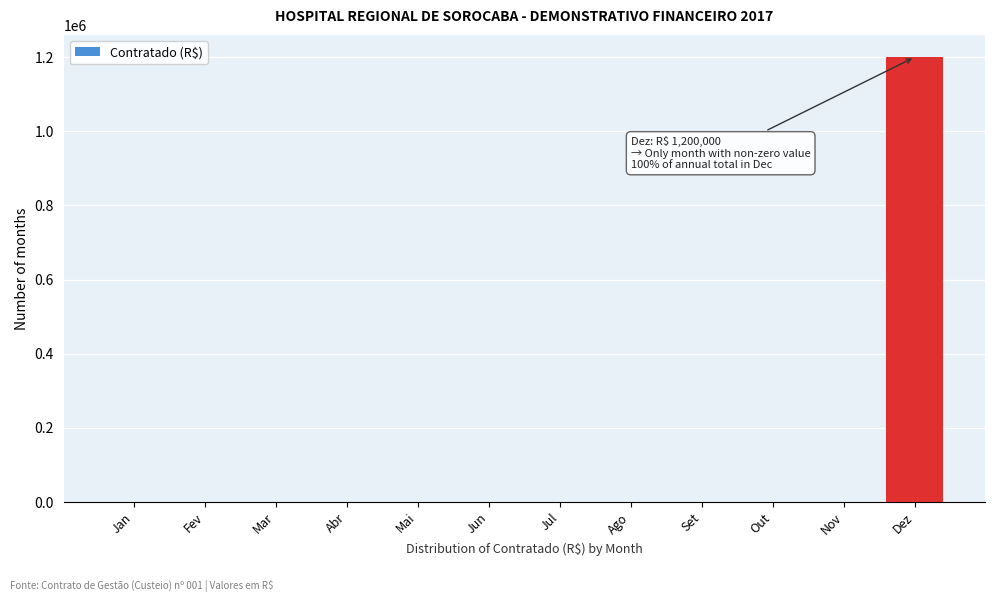

Reading left to right, what are all the values shown in this chart?

Jan=0	Fev=0	Mar=0	Abr=0	Mai=0	Jun=0	Jul=0	Ago=0	Set=0	Out=0	Nov=0	Dez=1200000